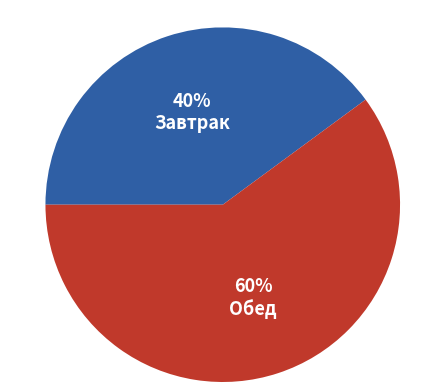

Is it true that Обед is 60% of the pie?

True